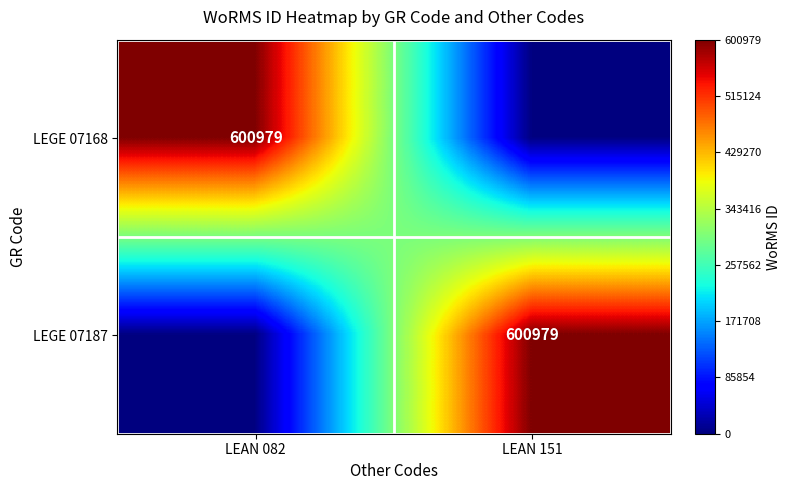

Is it true that LEGE 07187 equals 954235 at LEAN 151?

False